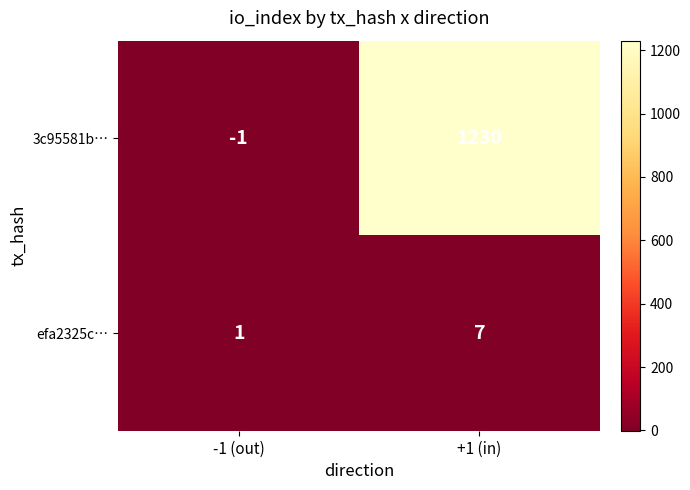

What is the difference between the efa2325c… values at +1 (in) and -1 (out)?

6